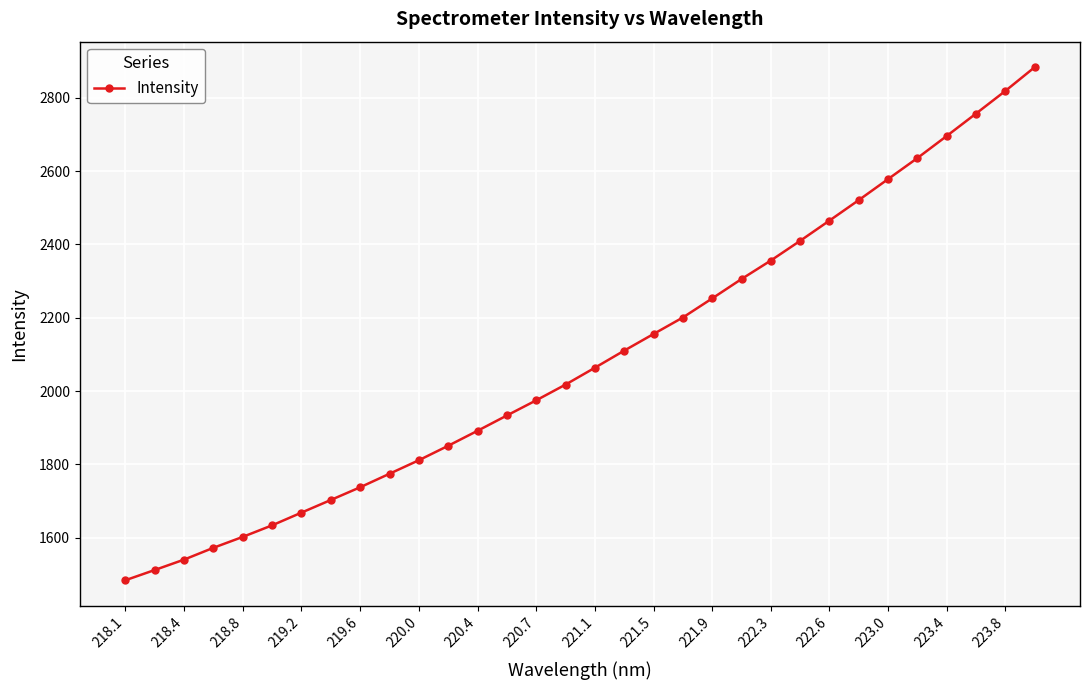

What is the difference between the second highest and second lowest values?

1306.2